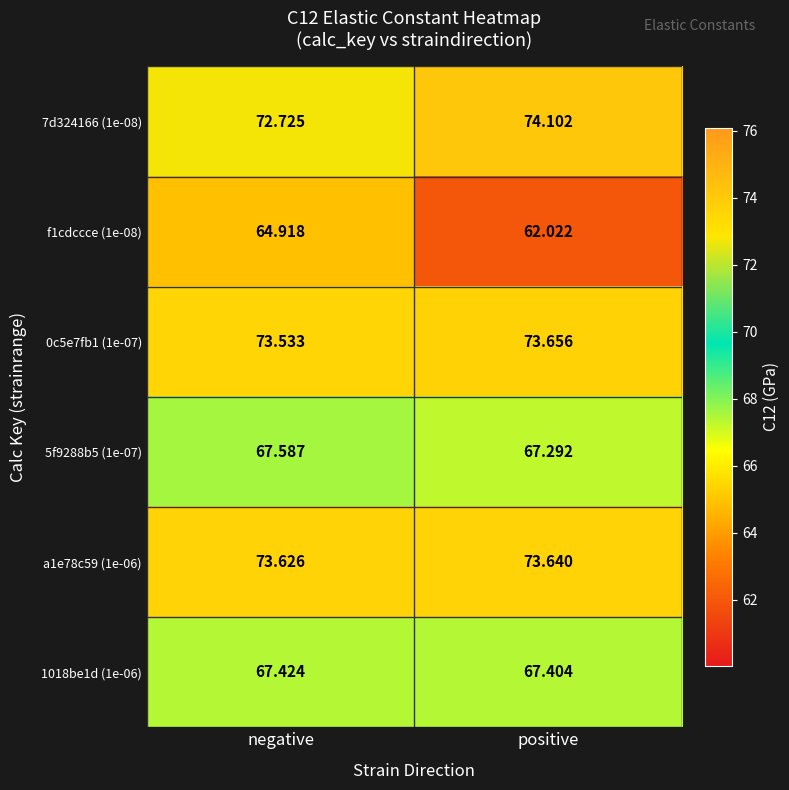

Which series has the largest range (max minus min)?

f1cdccce (1e-08)